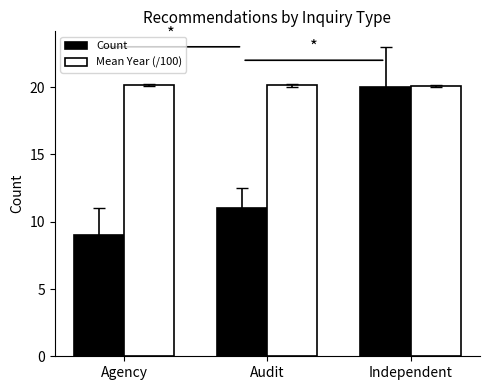

The Count series shows 9.0 at Agency. True or false?

True